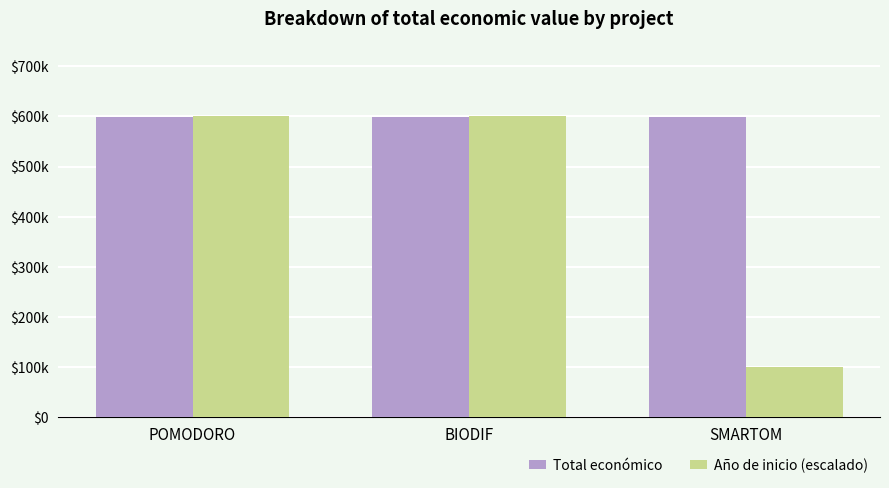

What is the label of the 1st bar from the right?

SMARTOM